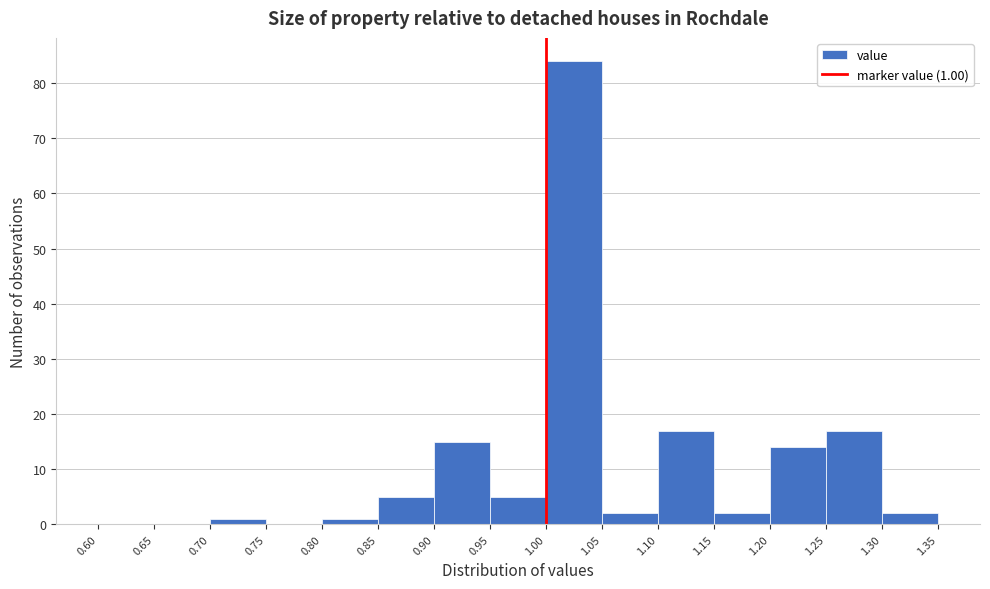

Which range on the x-axis has the tallest bar?

1.00 to 1.05